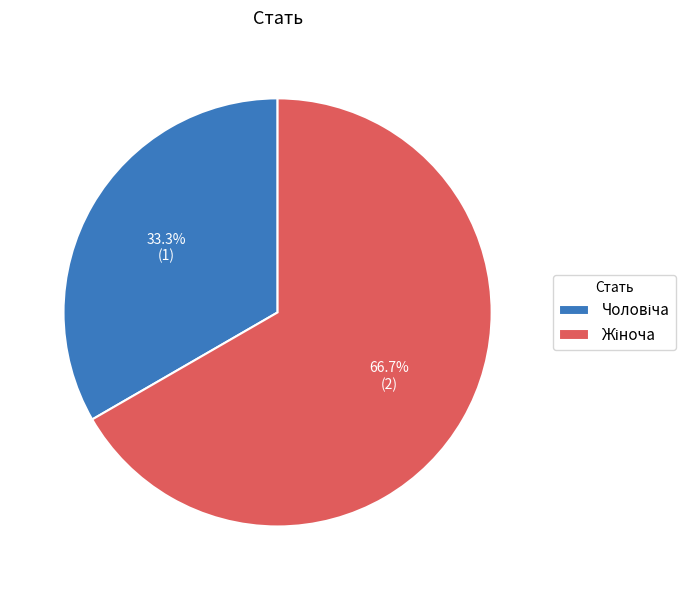

How many slices are in this pie chart?

2